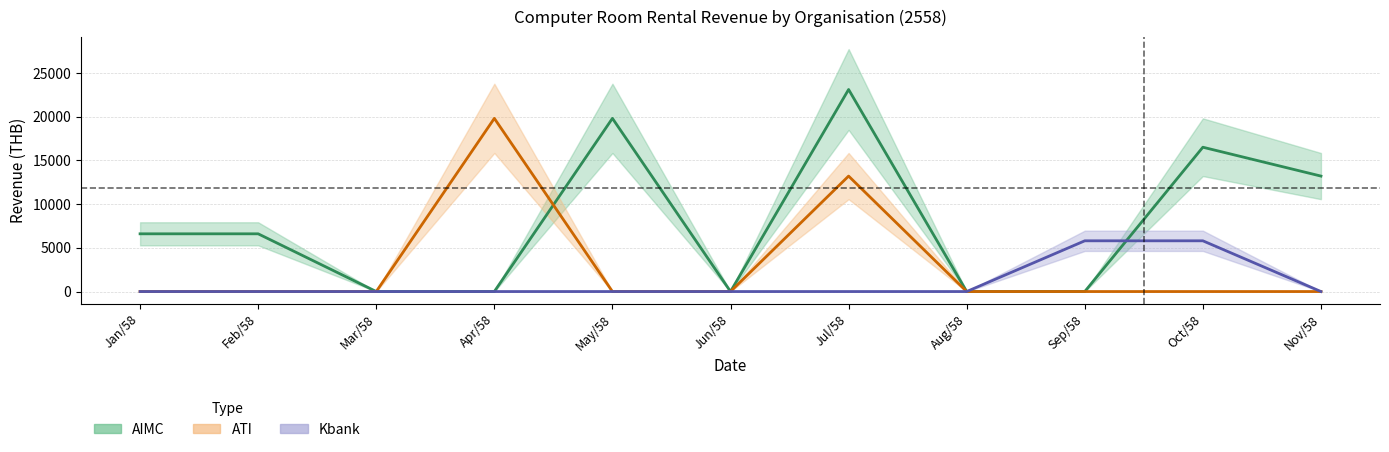

Which label corresponds to the largest value in the chart?

Jul/58